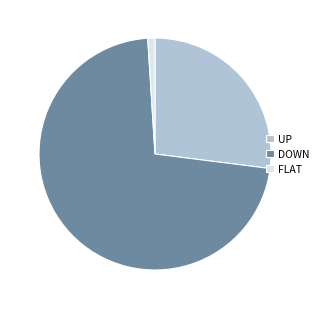

Is there a majority slice in this chart?

Yes